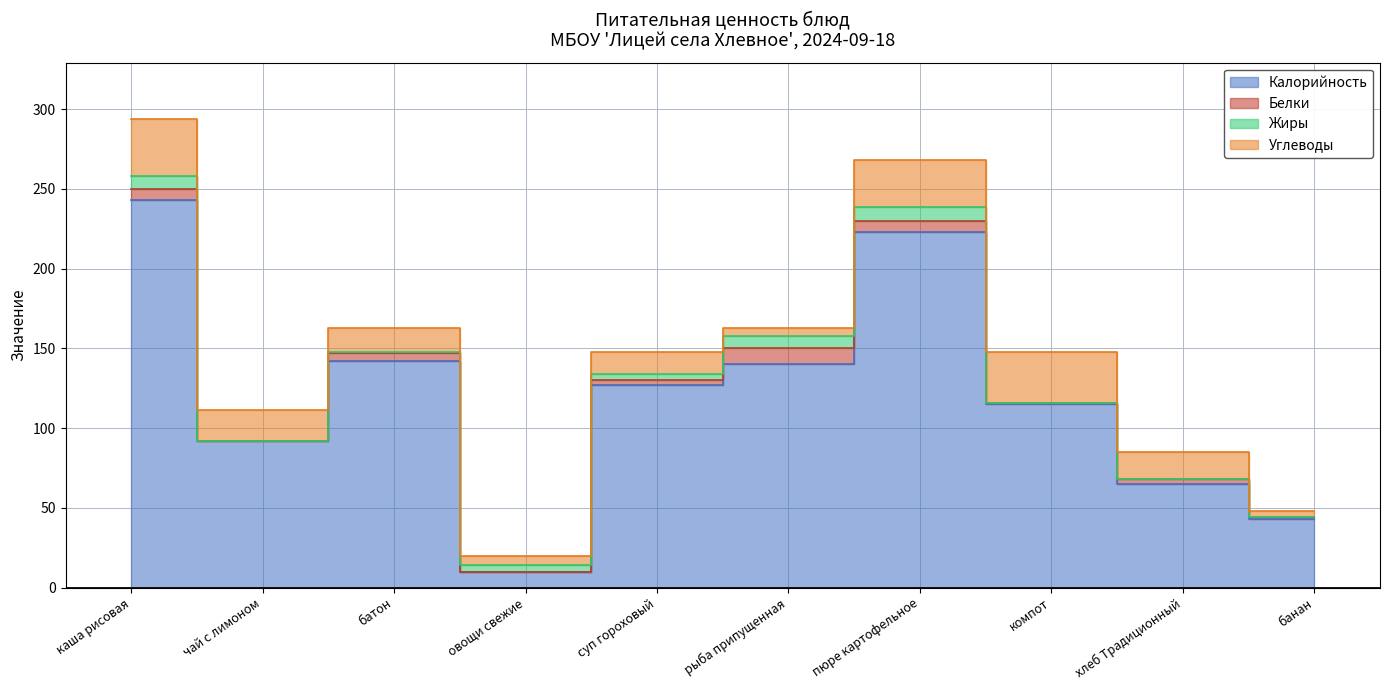

What is the sum of all Белки values?

37.2